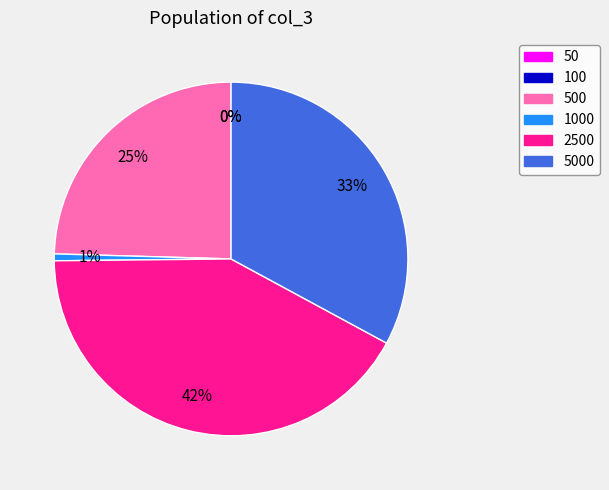

To the nearest percent, what is the combined percentage of 100 and 5000?

33%